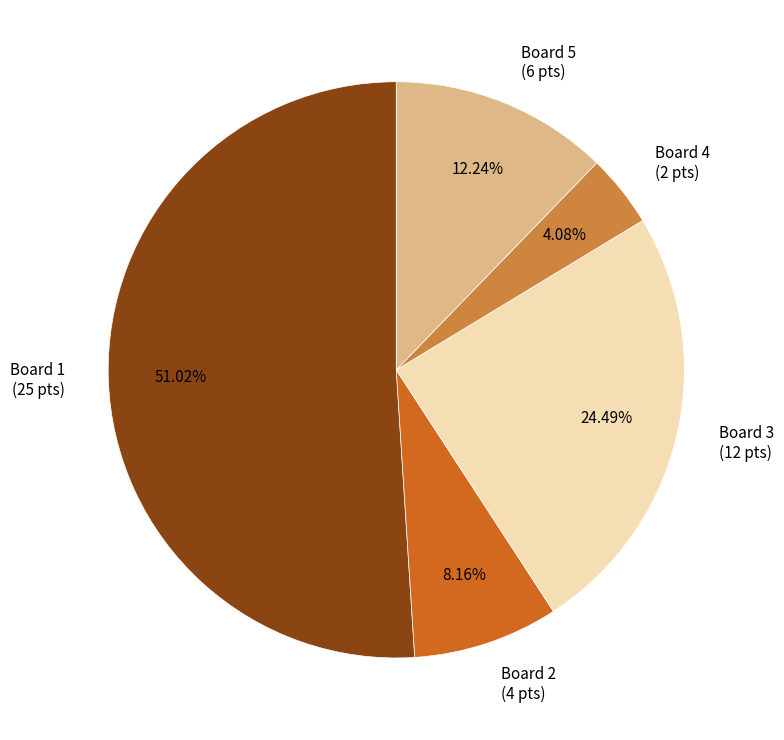

Approximately how many times larger is the value at Board 4 compared to Board 5?

0.3